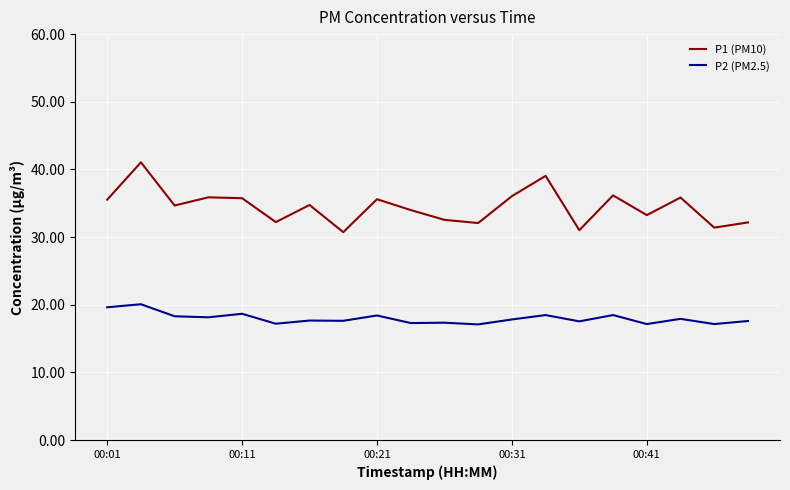

What is the difference between the maximum and minimum values in the P1 (PM10) series?

10.3